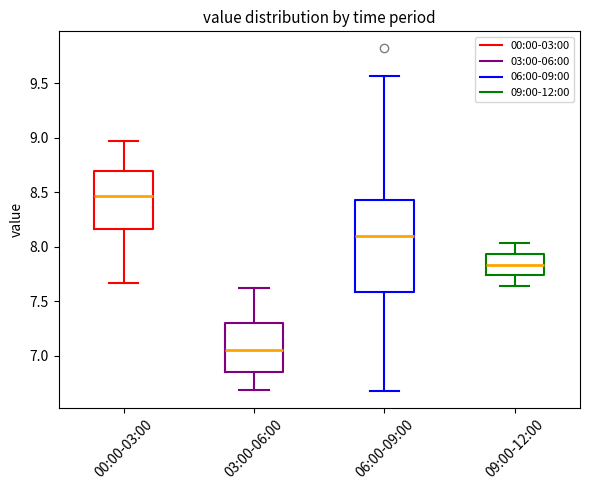

Which box's median line is the highest?

00:00-03:00